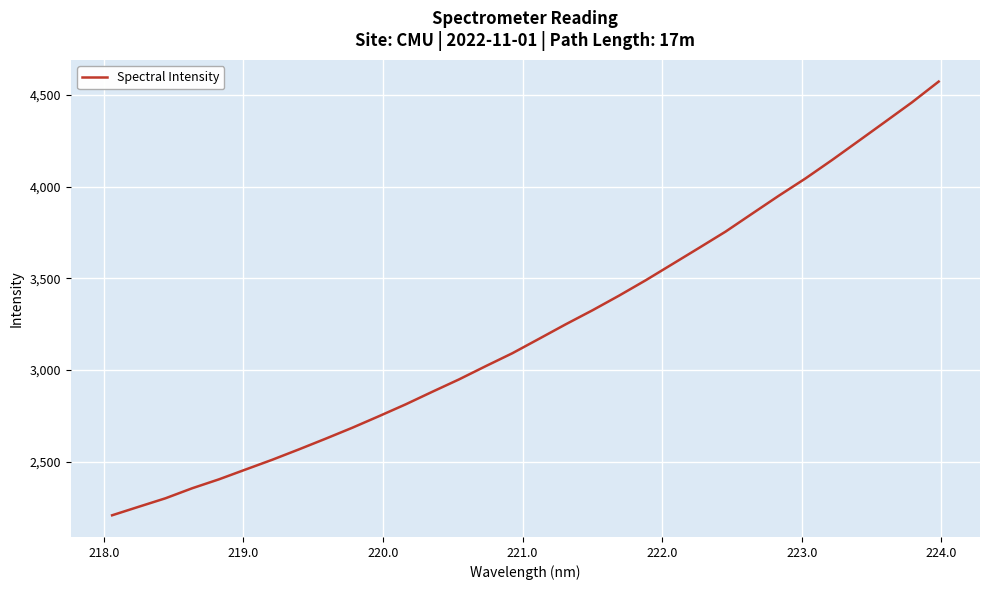

What is the greatest value displayed?

4572.8